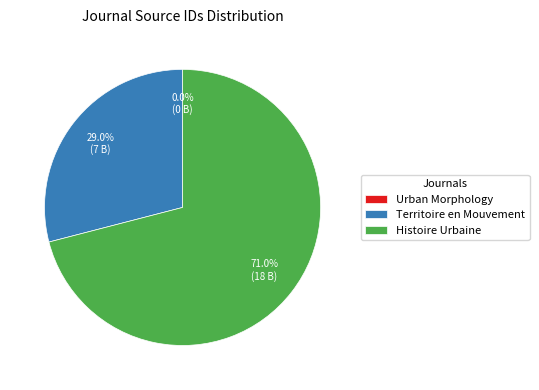

To the nearest percent, what is the combined percentage of Territoire en Mouvement and Histoire Urbaine?

100%